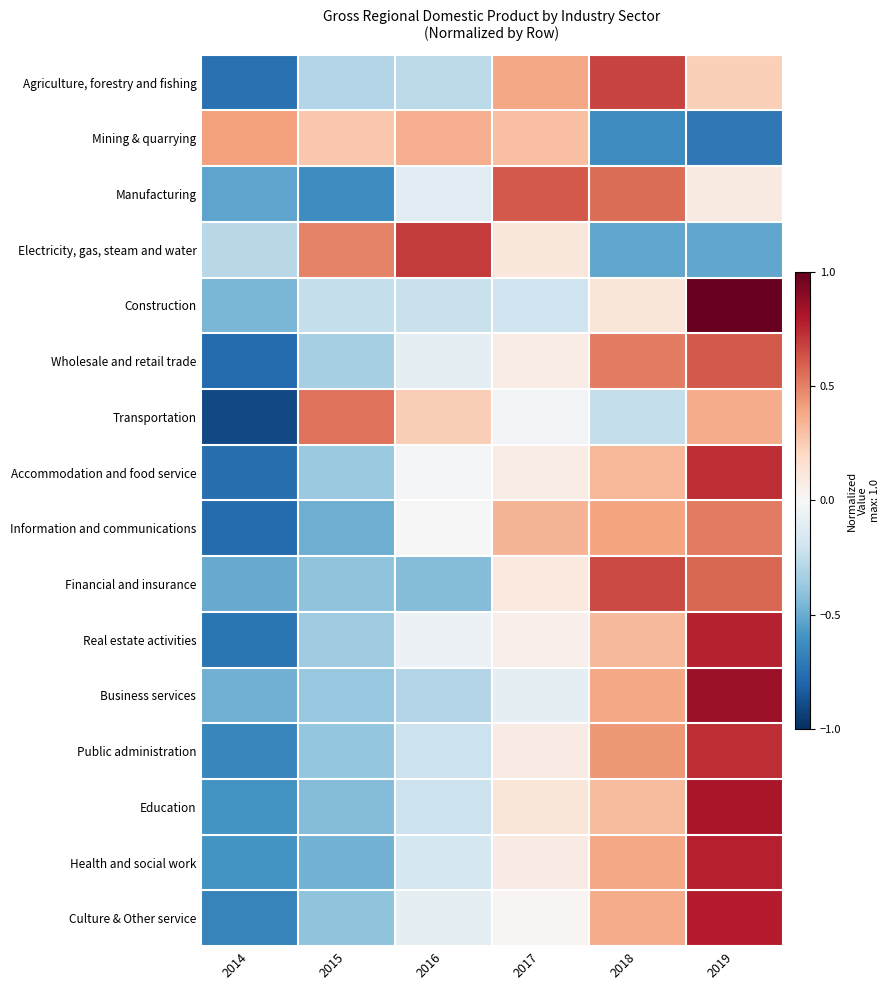

Rank the series at 2019 from highest to lowest value.

Construction, Business services, Education, Culture & Other service, Health and social work, Real estate activities, Public administration, Accommodation and food service, Wholesale and retail trade, Financial and insurance, Information and communications, Transportation, Agriculture, forestry and fishing, Manufacturing, Electricity, gas, steam and water, Mining & quarrying